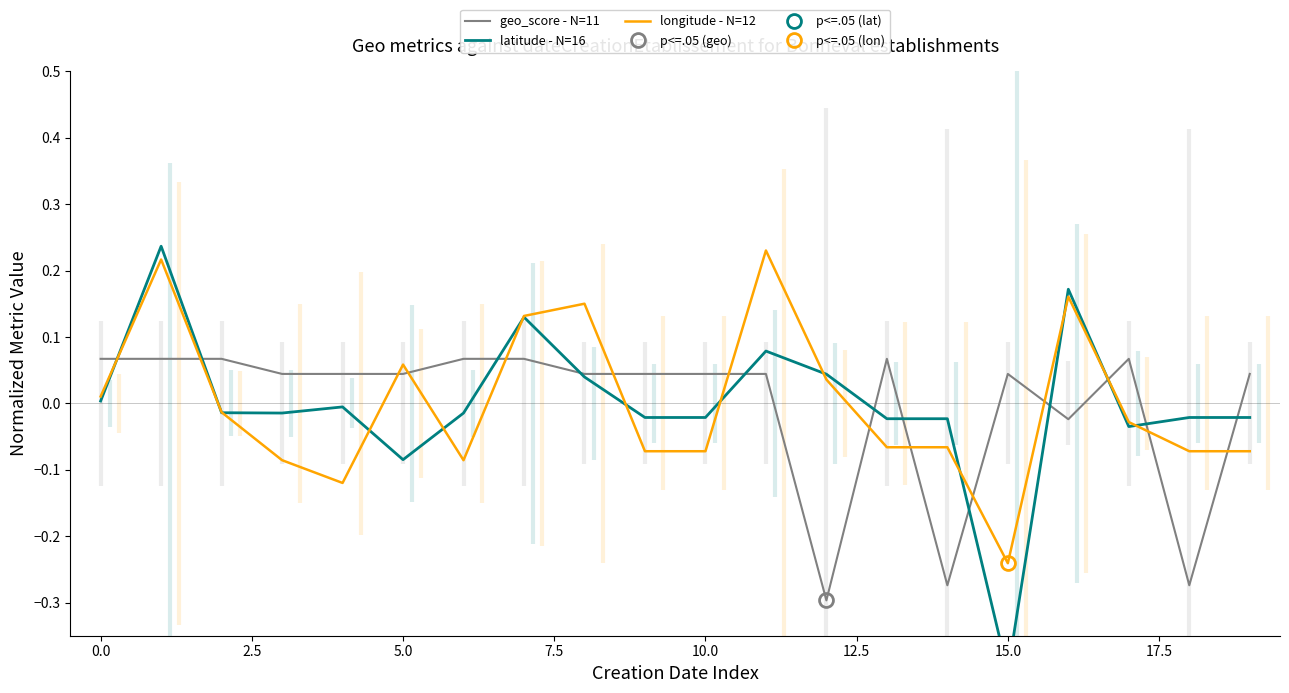

List the series in order of their peak value, lowest first.

geo_score - N=11, longitude - N=12, latitude - N=16